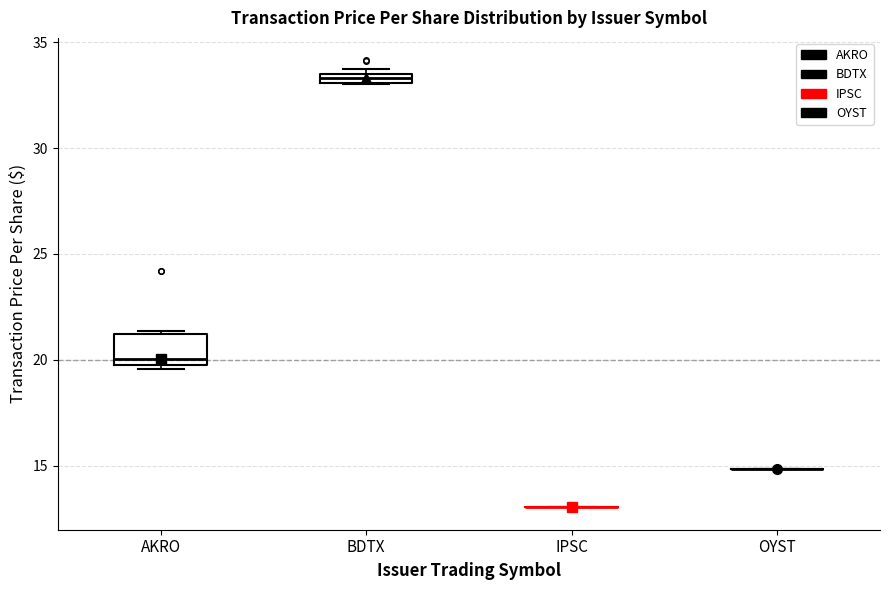

Comparing the boxes themselves (not the whiskers), which one is the tallest?

AKRO